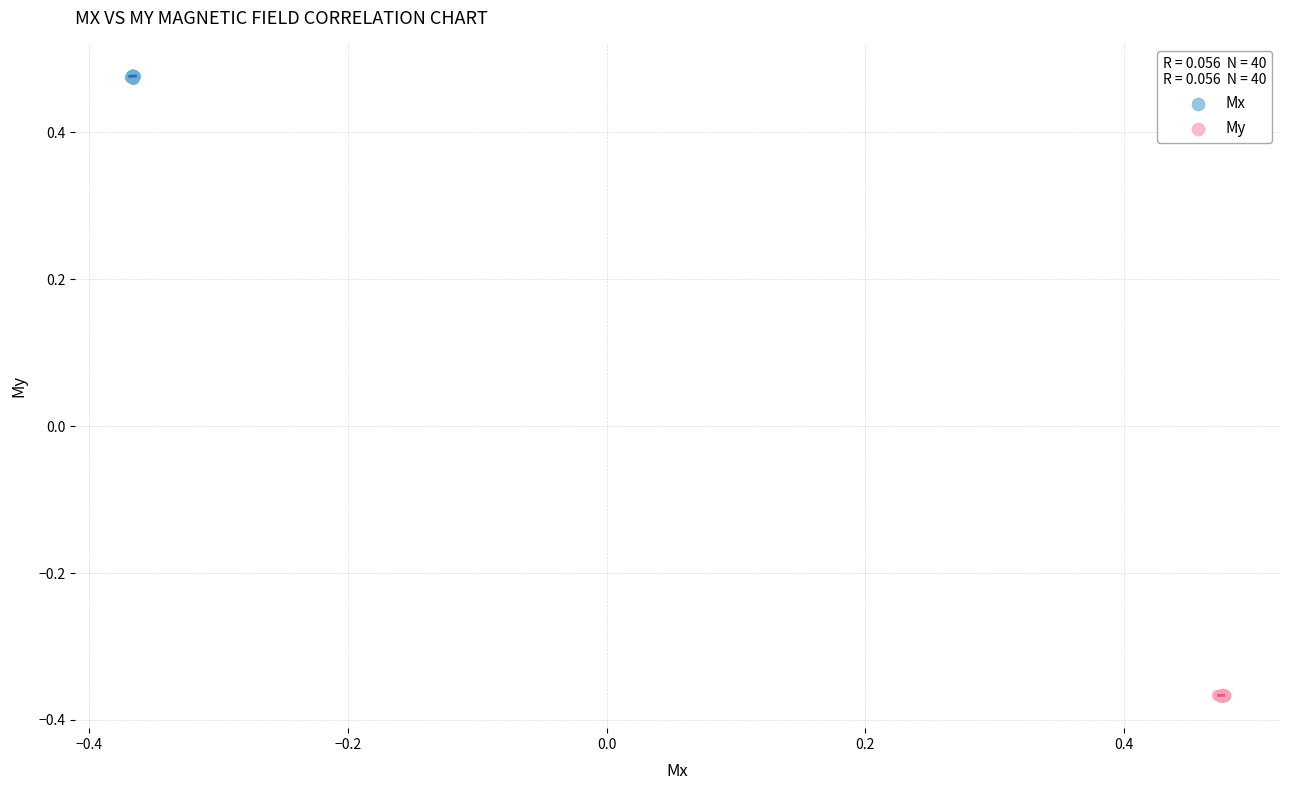

Which series contains the highest Y value?

Mx